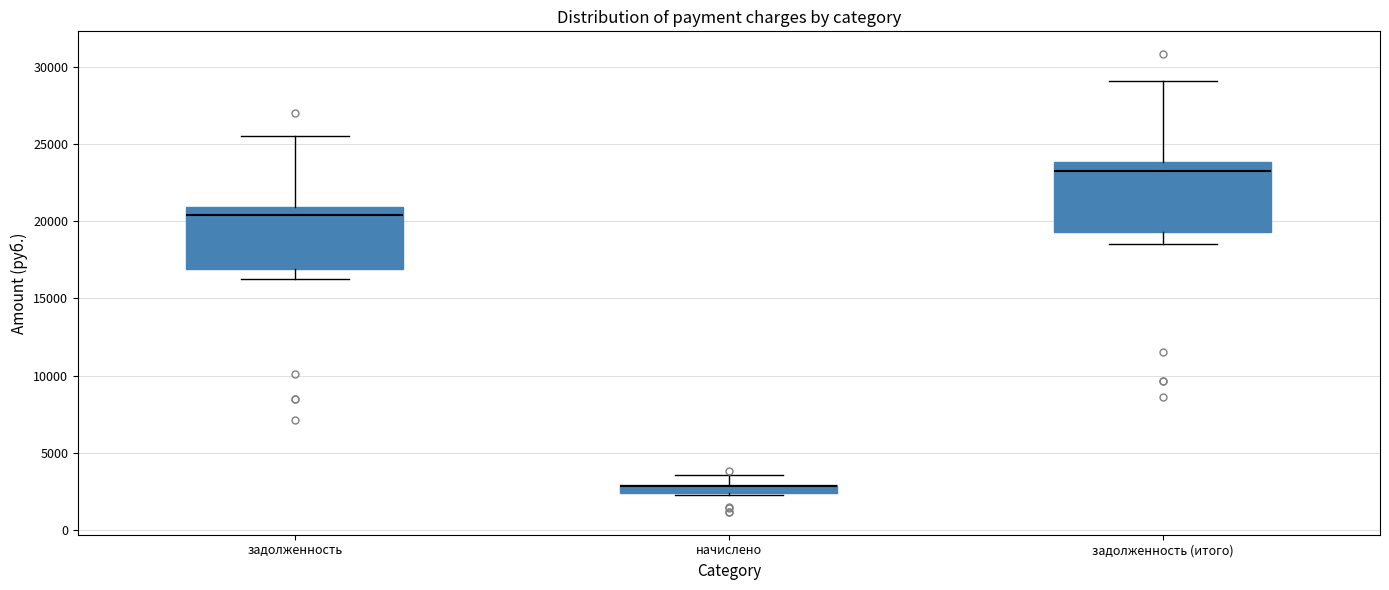

Where does the upper whisker of the box for задолженность end on the y-axis? The values are not printed on the chart, so give them approximately, as read against the axis.

25500